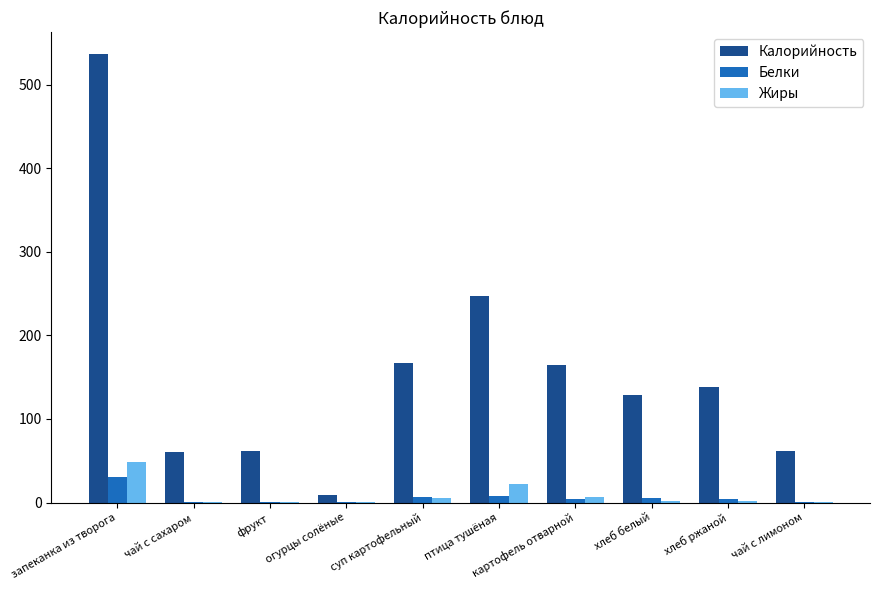

True or false: Калорийность has a value of 247 at птица тушёная.

True